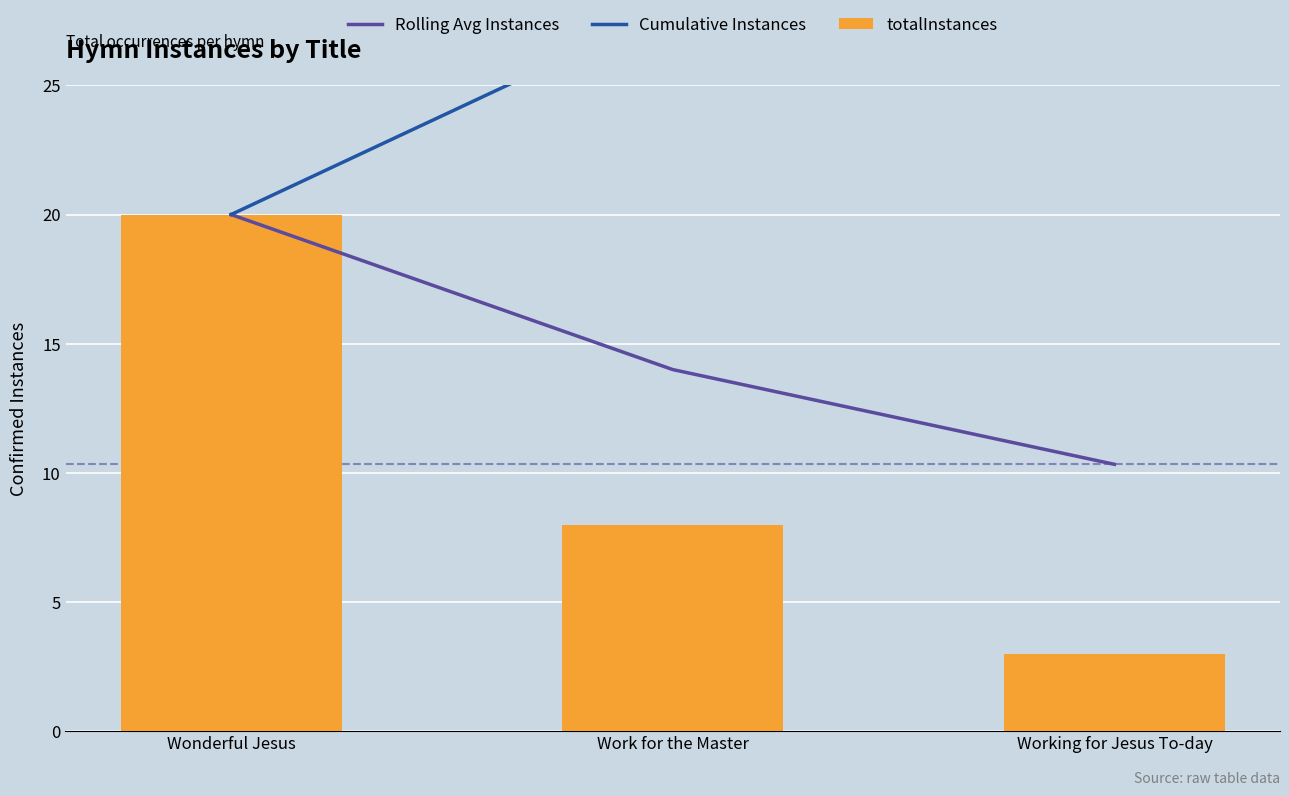

True or false: Rolling Avg Instances has a value of 5.2 at Working for Jesus To-day.

False